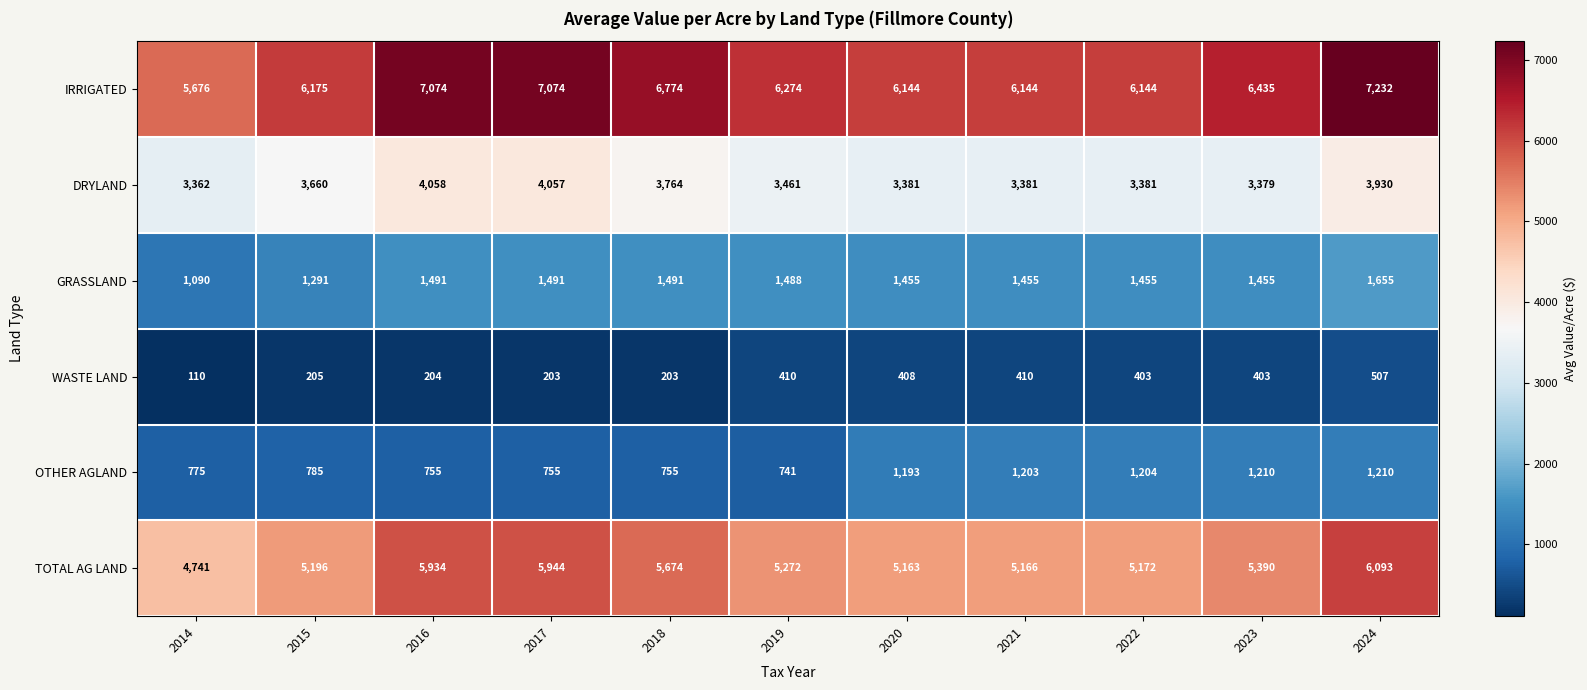

At which category is the sum across all series the highest?

2024